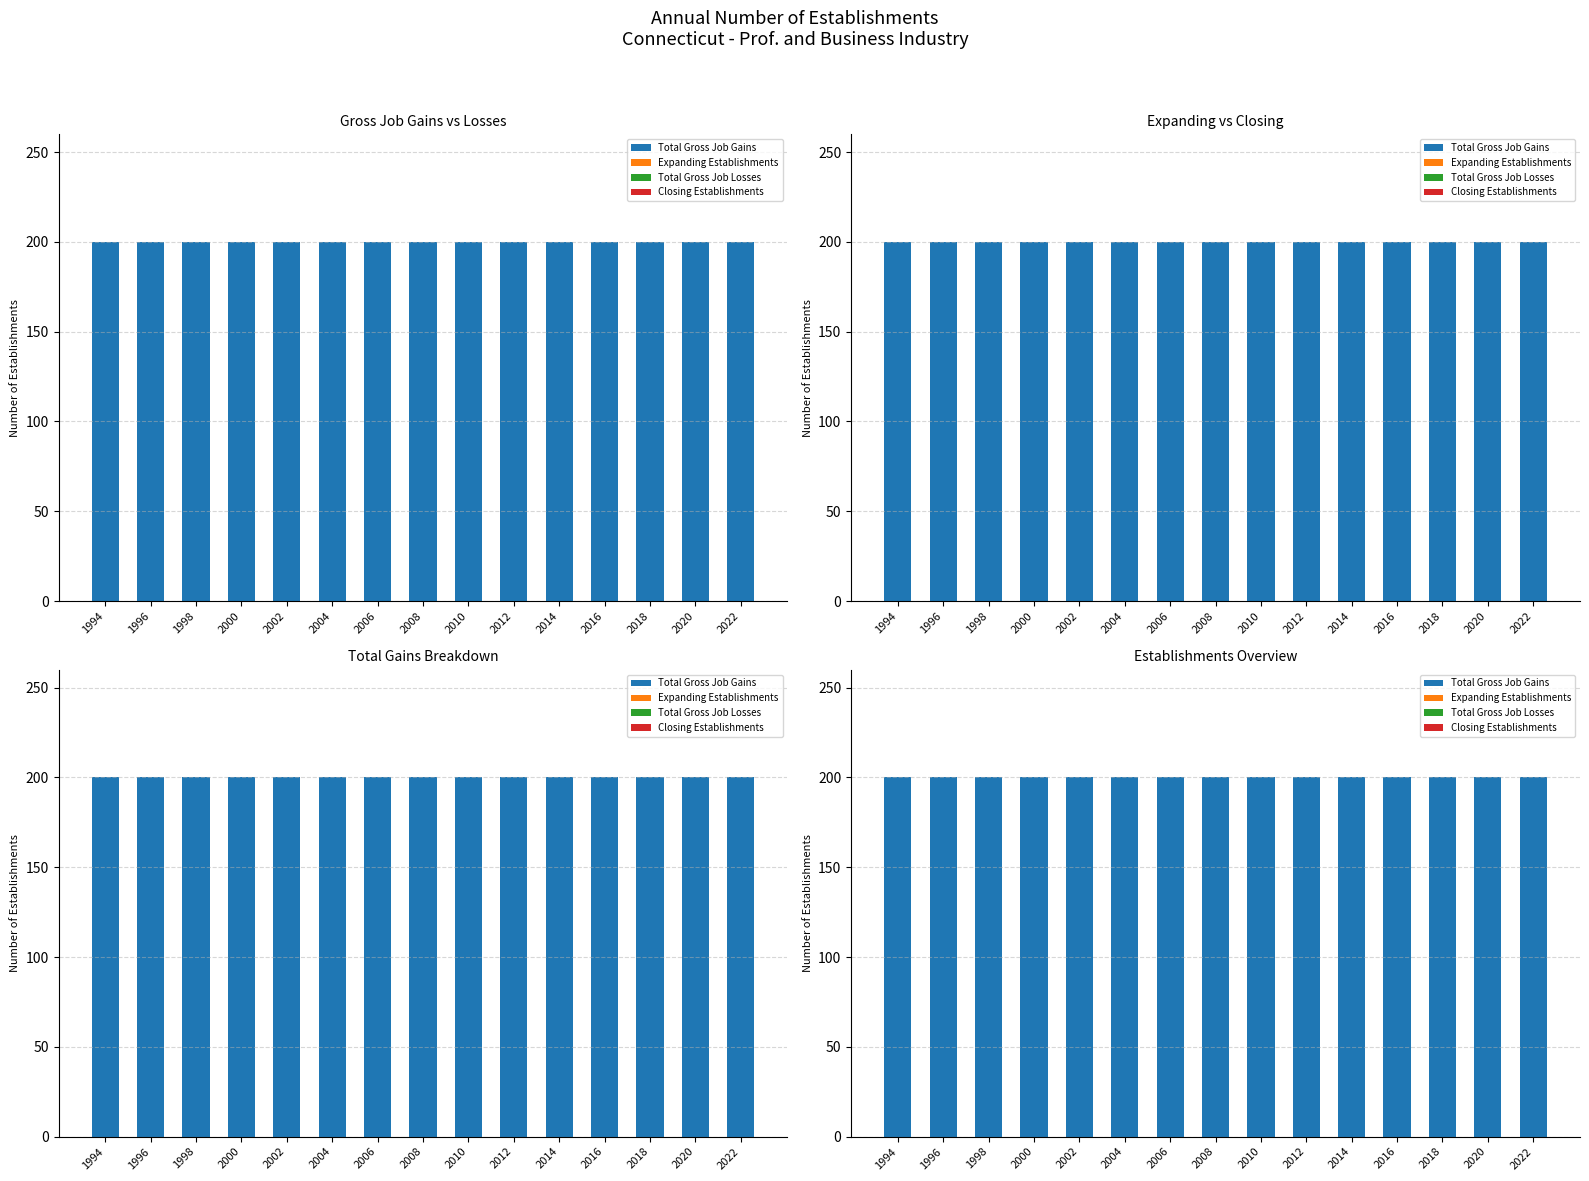

Rank the series at 2002 from highest to lowest value.

Total Gross Job Gains, Expanding Establishments, Total Gross Job Losses, Closing Establishments